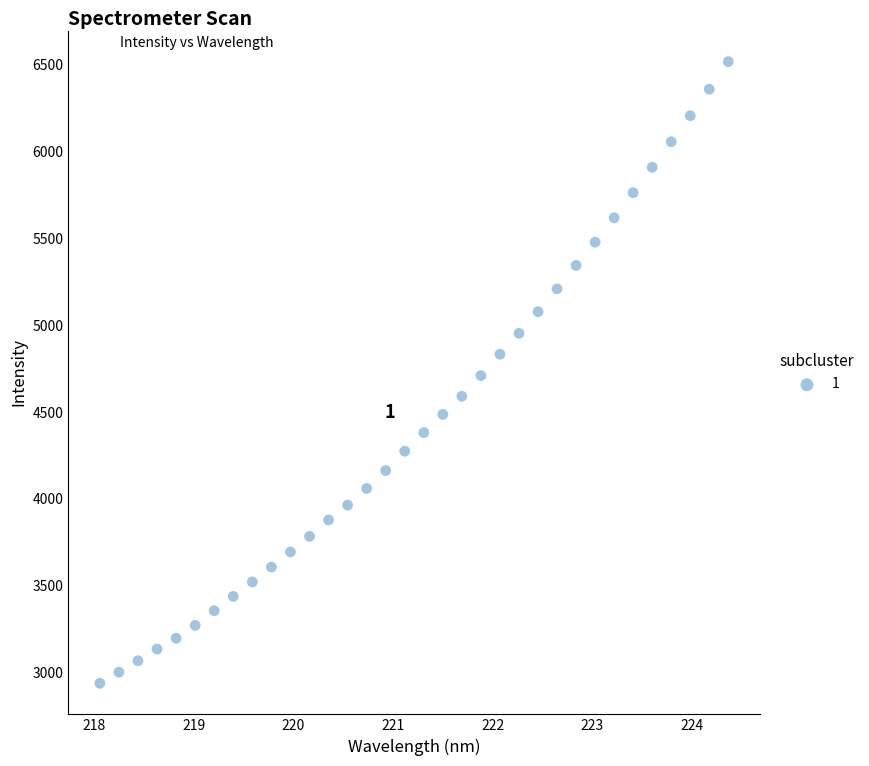

What is the range of X values (max minus min)?

6.3